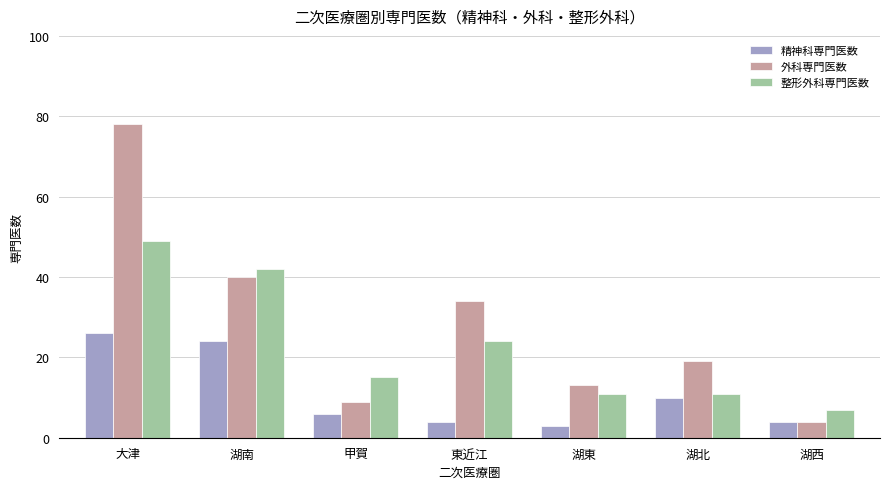

Rank the series by their average value, from highest to lowest.

外科専門医数, 整形外科専門医数, 精神科専門医数